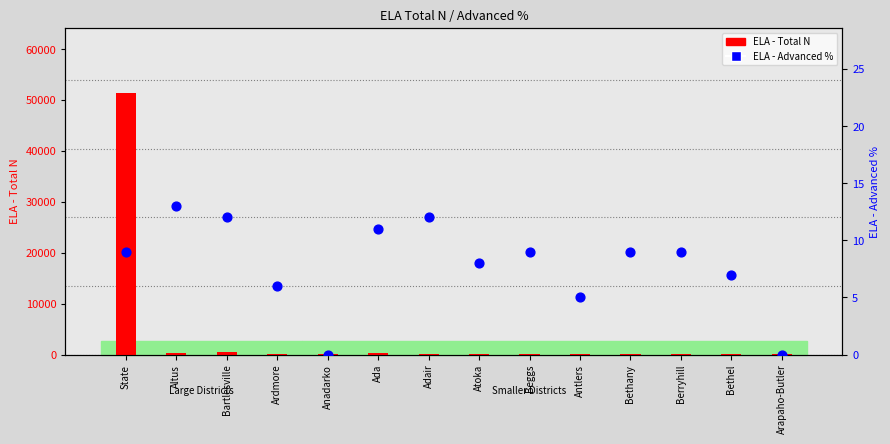

Which series has the largest Y range (max minus min)?

ELA - Total N